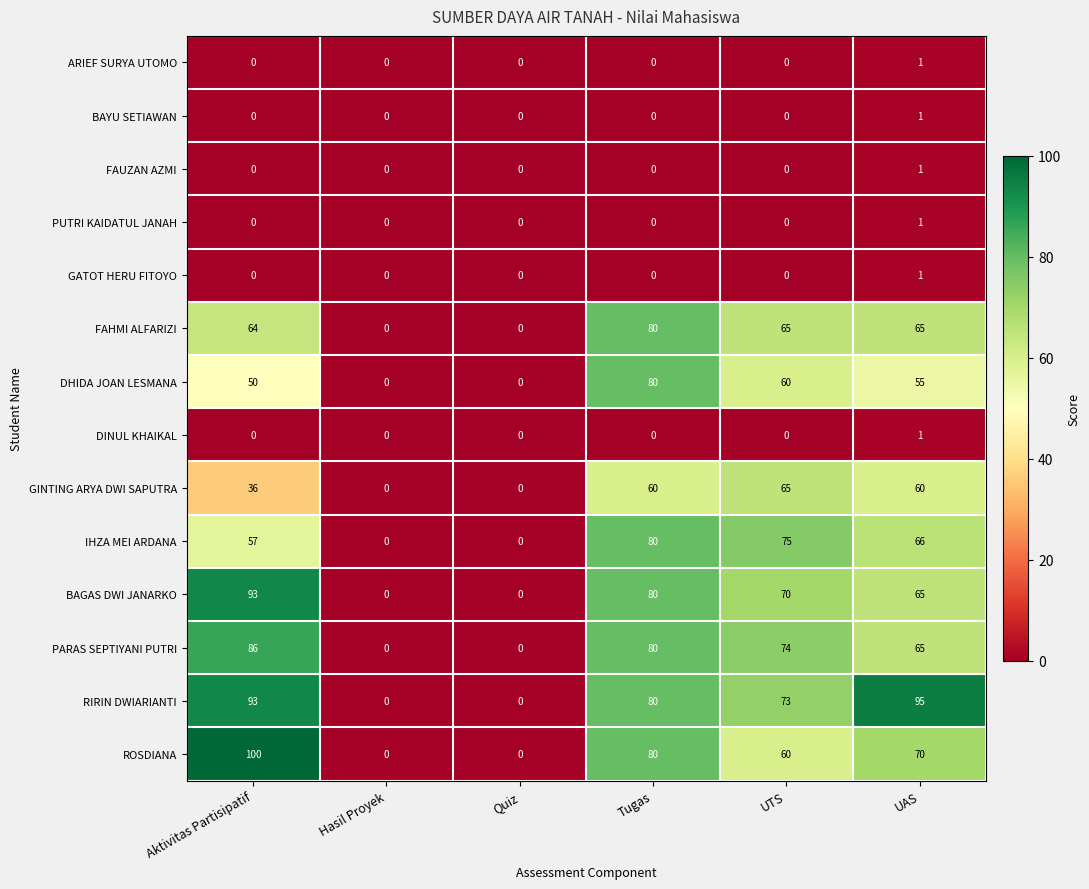

Which series has the largest total across all categories?

RIRIN DWIARIANTI